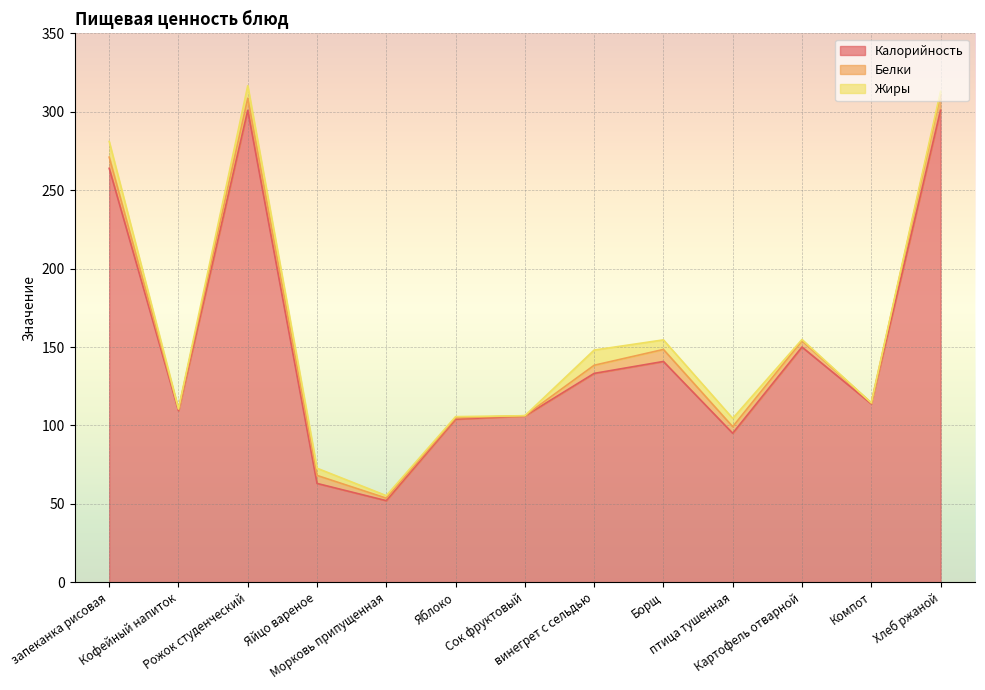

Where is the first local maximum for Калорийность?

Рожок студенческий